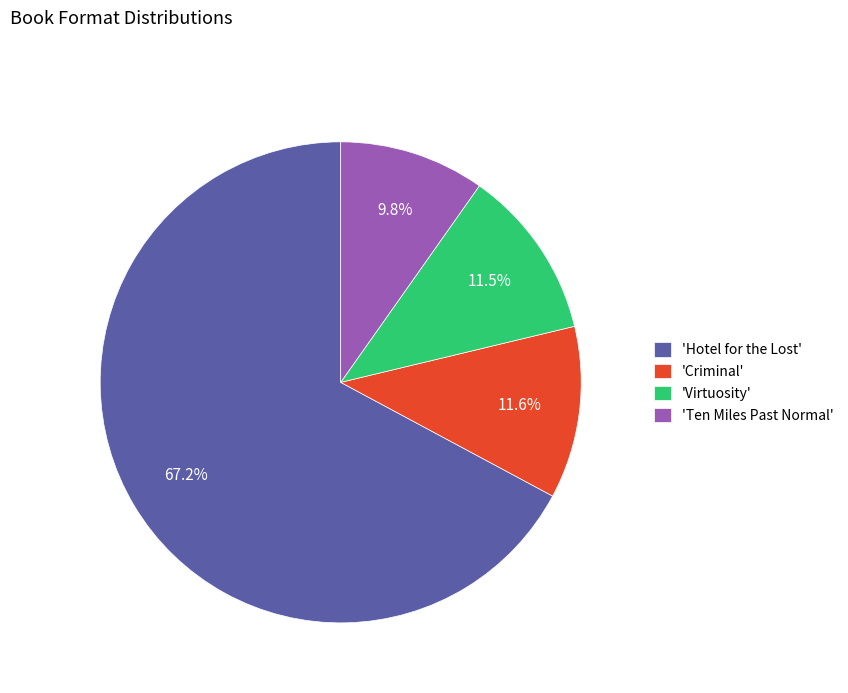

Is there a majority slice in this chart?

Yes